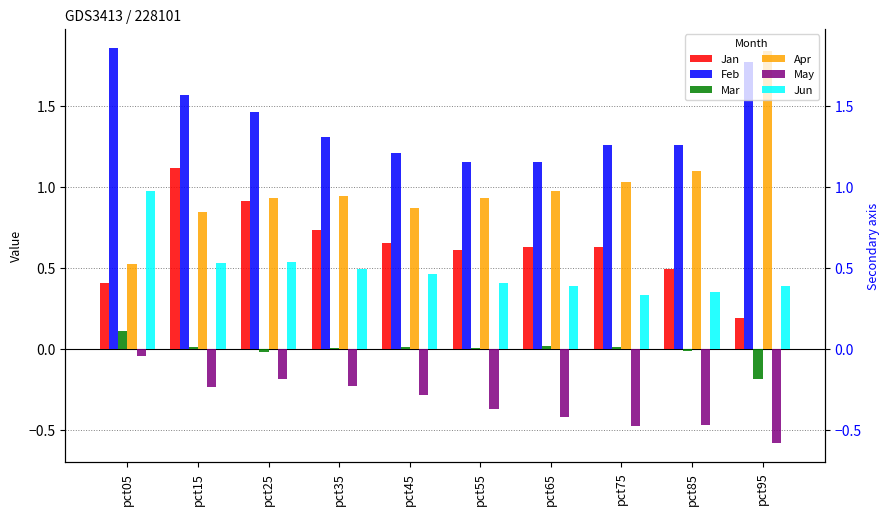

Rank the series by their maximum value, from highest to lowest.

Feb, Apr, Jan, Jun, Mar, May